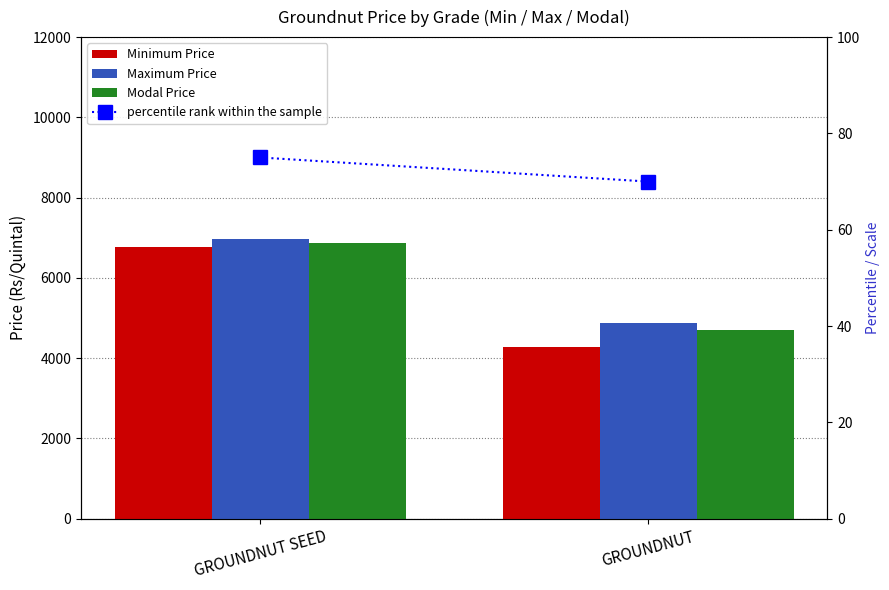

What is the value of the percentile rank within the sample bar at the 2nd from the left?

70.0